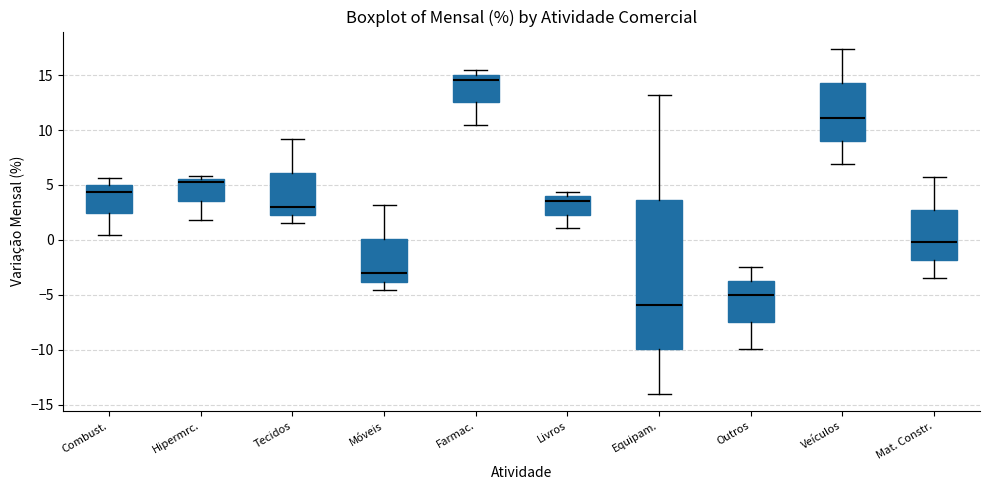

Where does the upper whisker of the box for Mat. Constr. end on the y-axis? The values are not printed on the chart, so give them approximately, as read against the axis.

5.5